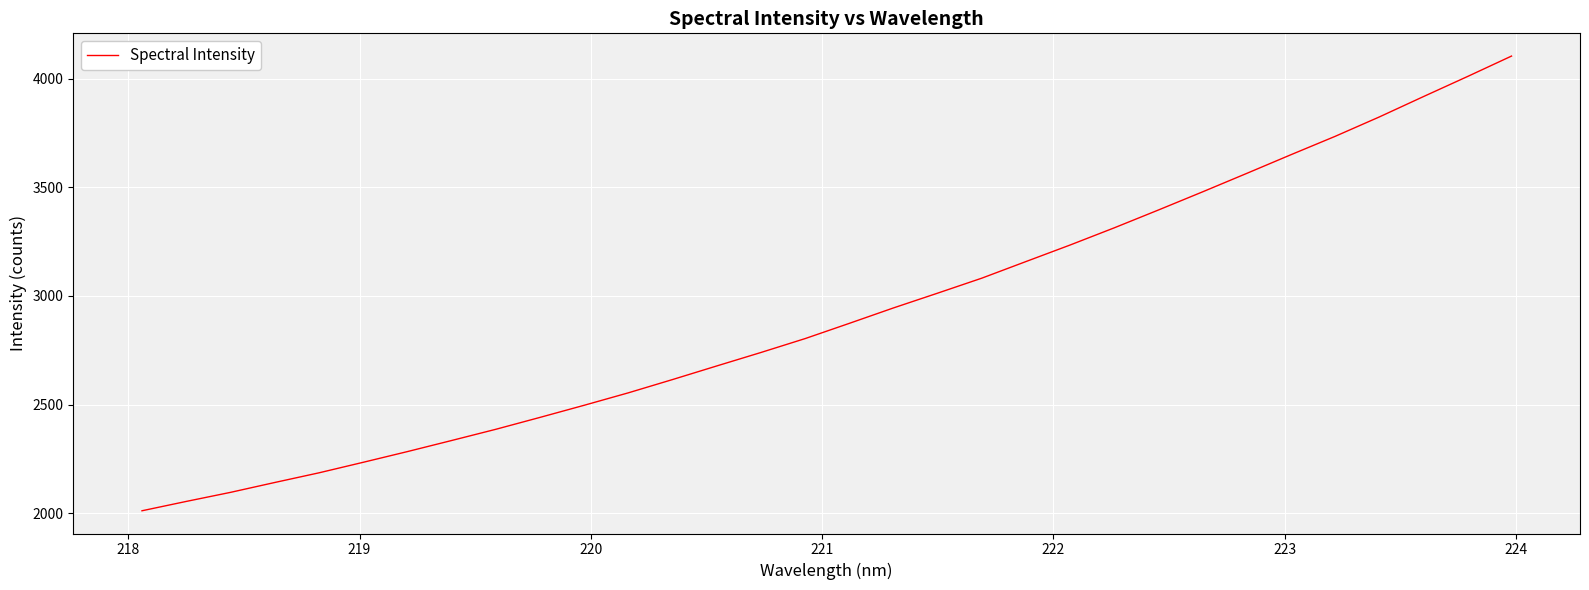

What is the difference between the maximum and minimum values?

2091.0